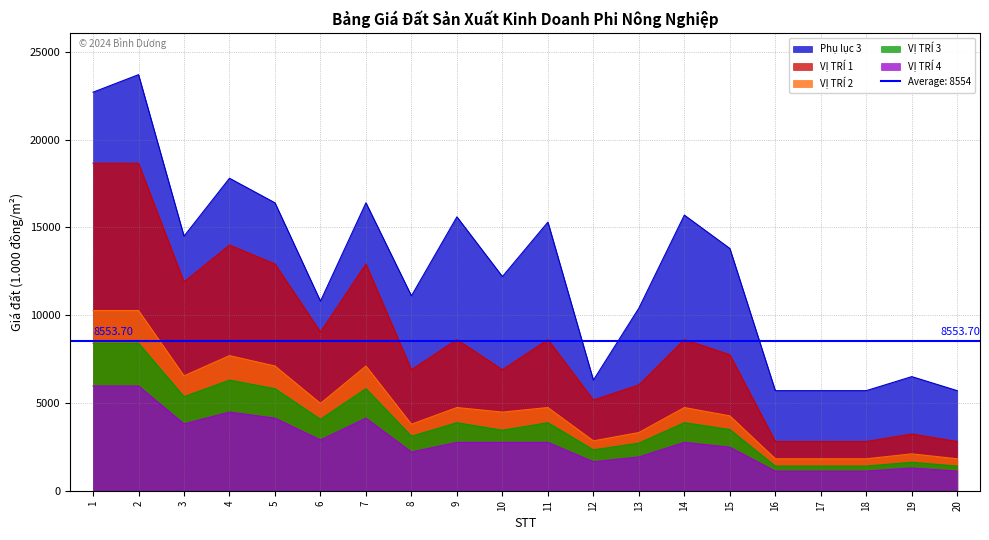

What is the sum of all VỊ TRÍ 1 values?

171074